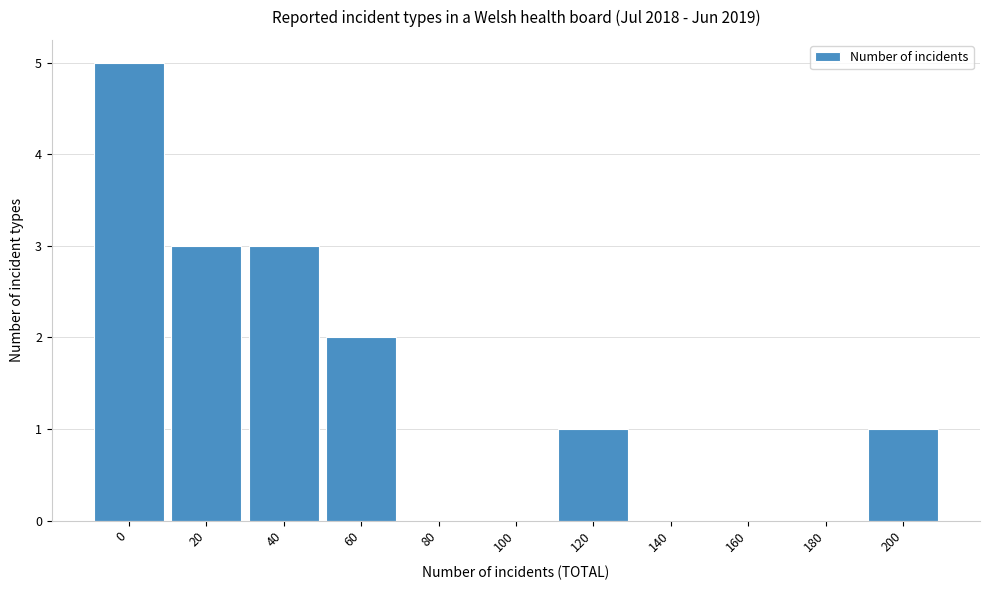

Reading right to left, what are all the values shown in this chart?

200=1	180=0	160=0	140=0	120=1	100=0	80=0	60=2	40=3	20=3	0=5